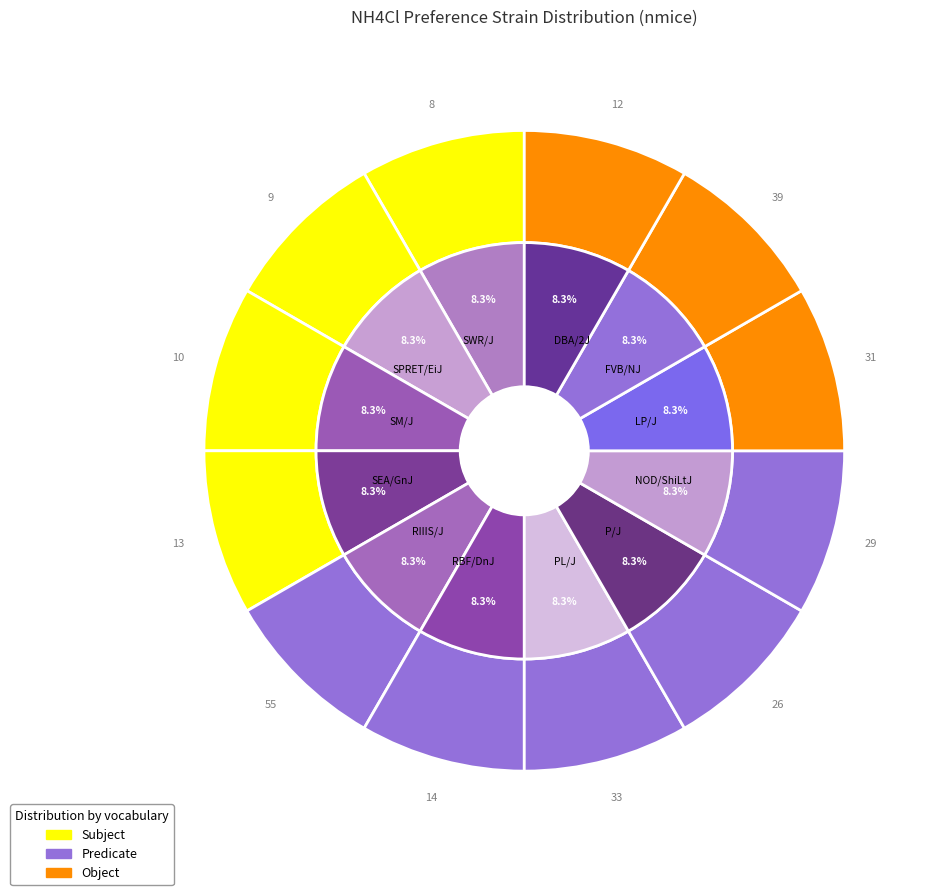

Does any single category account for the majority?

No